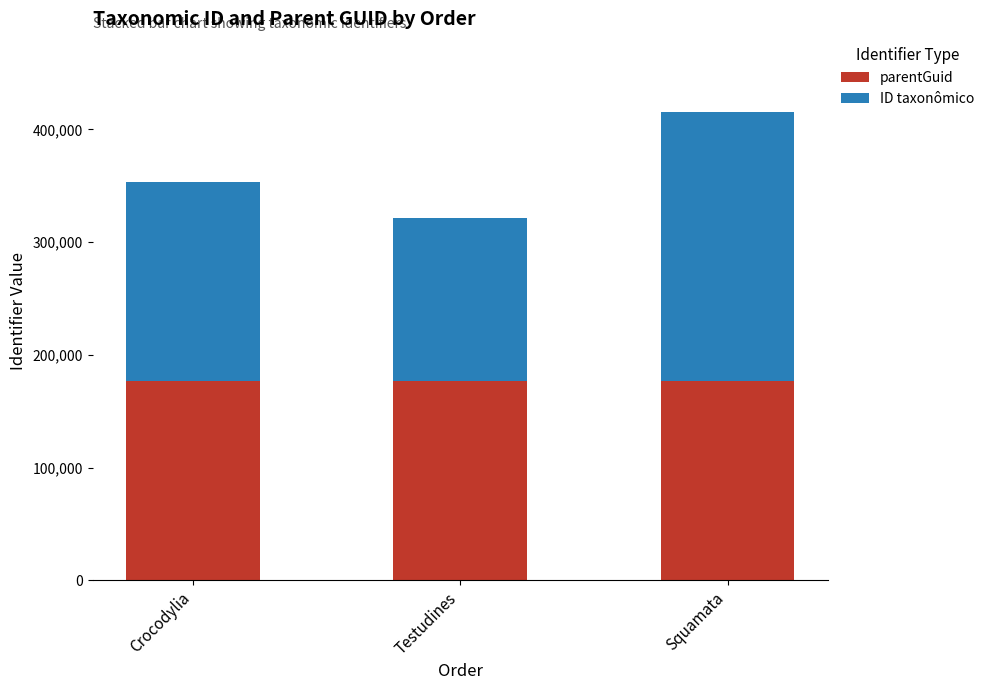

At which category is the sum across all series the highest?

Squamata